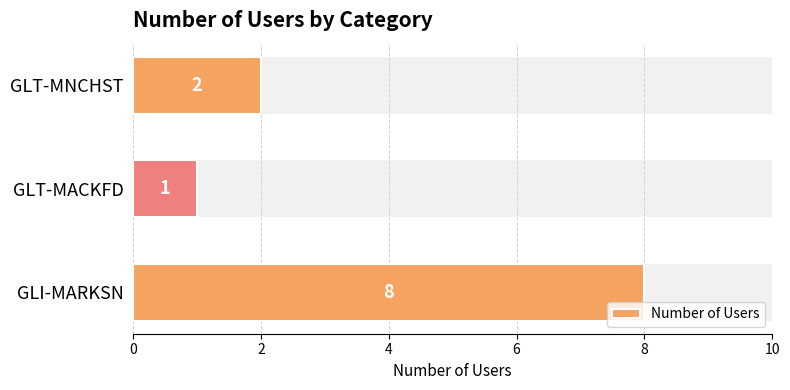

The chart shows a value of 1 at GLT-MACKFD. True or false?

False